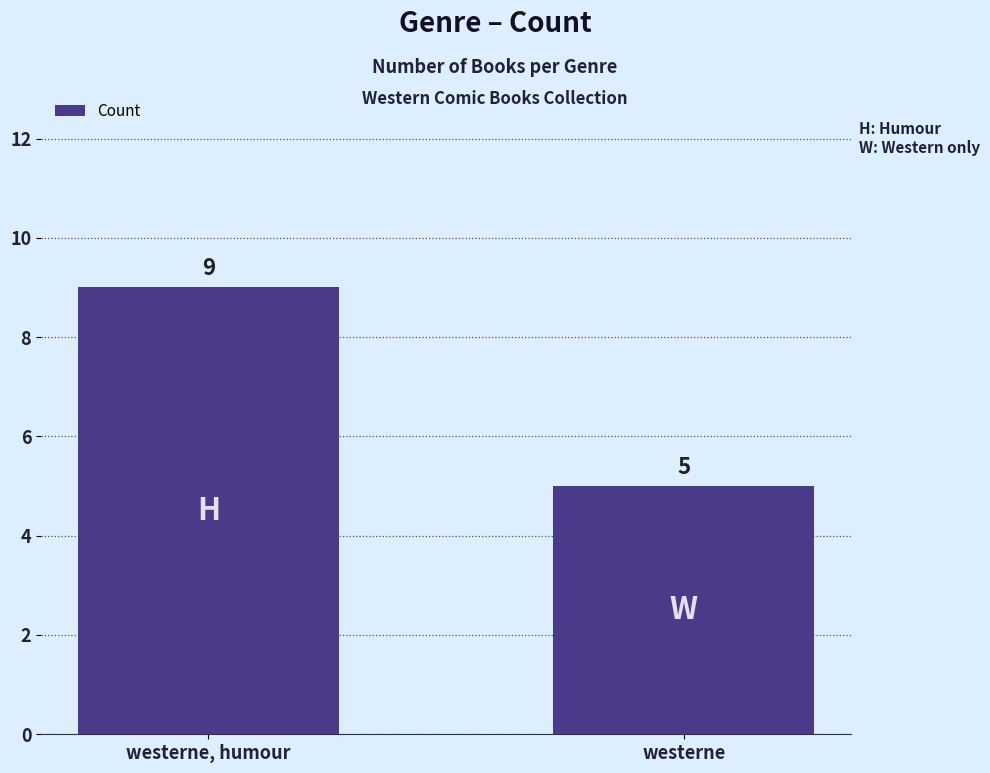

True or false: the data shows 12 at westerne, humour.

False